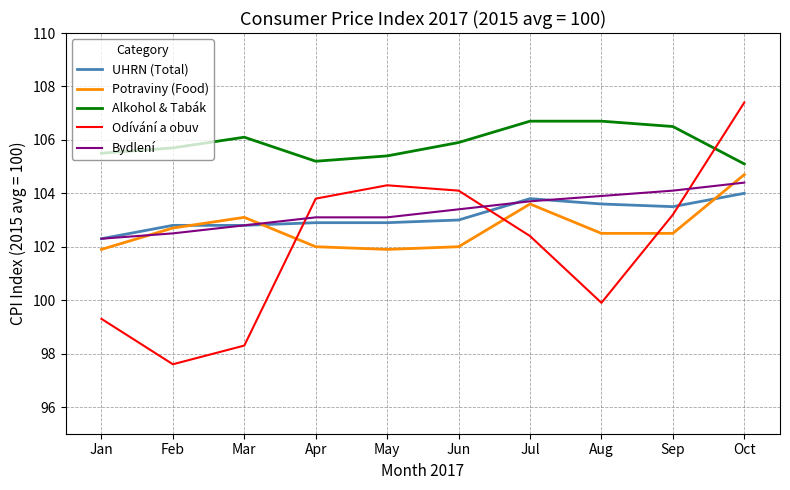

Which series changed the most between Jan and Oct?

Odívání a obuv